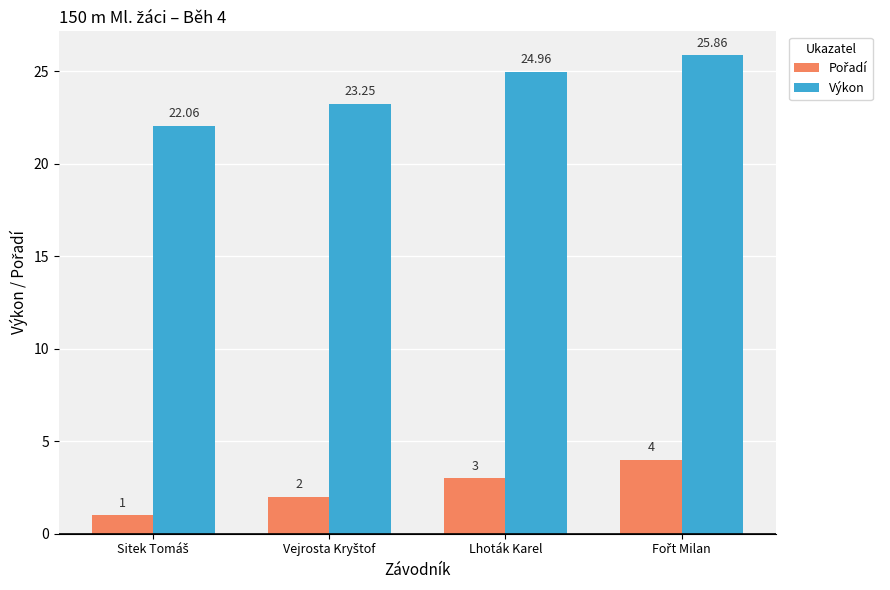

What is the difference between the highest and lowest values at Lhoták Karel?

22.0